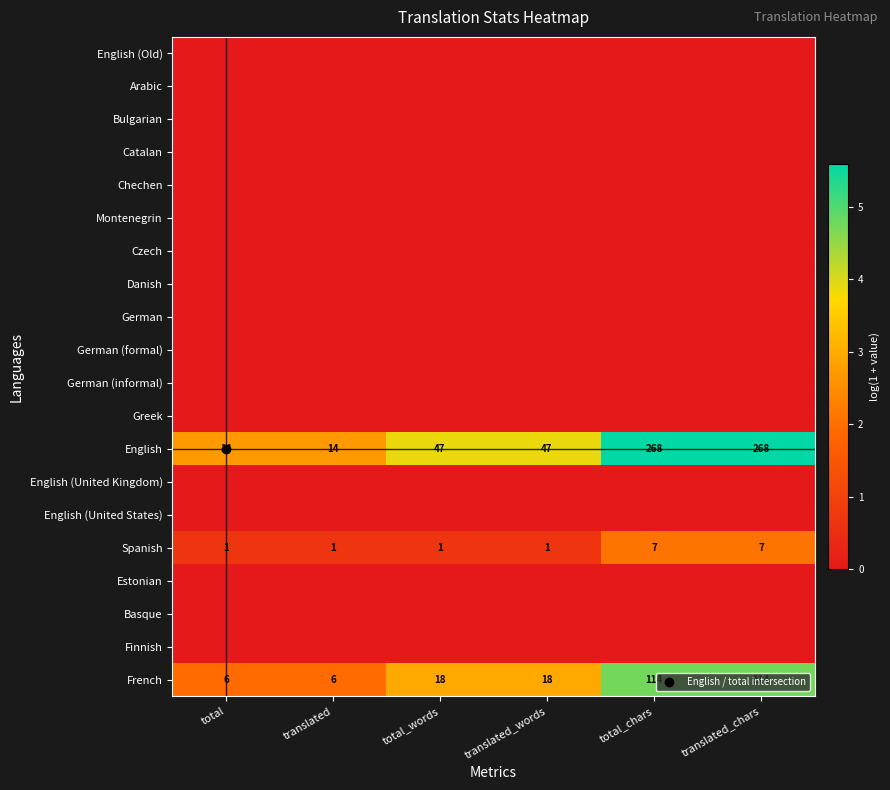

Rank the series by their maximum value, from highest to lowest.

English, French, Spanish, English (Old), Arabic, Bulgarian, Catalan, Chechen, Montenegrin, Czech, Danish, German, German (formal), German (informal), Greek, English (United Kingdom), English (United States), Estonian, Basque, Finnish